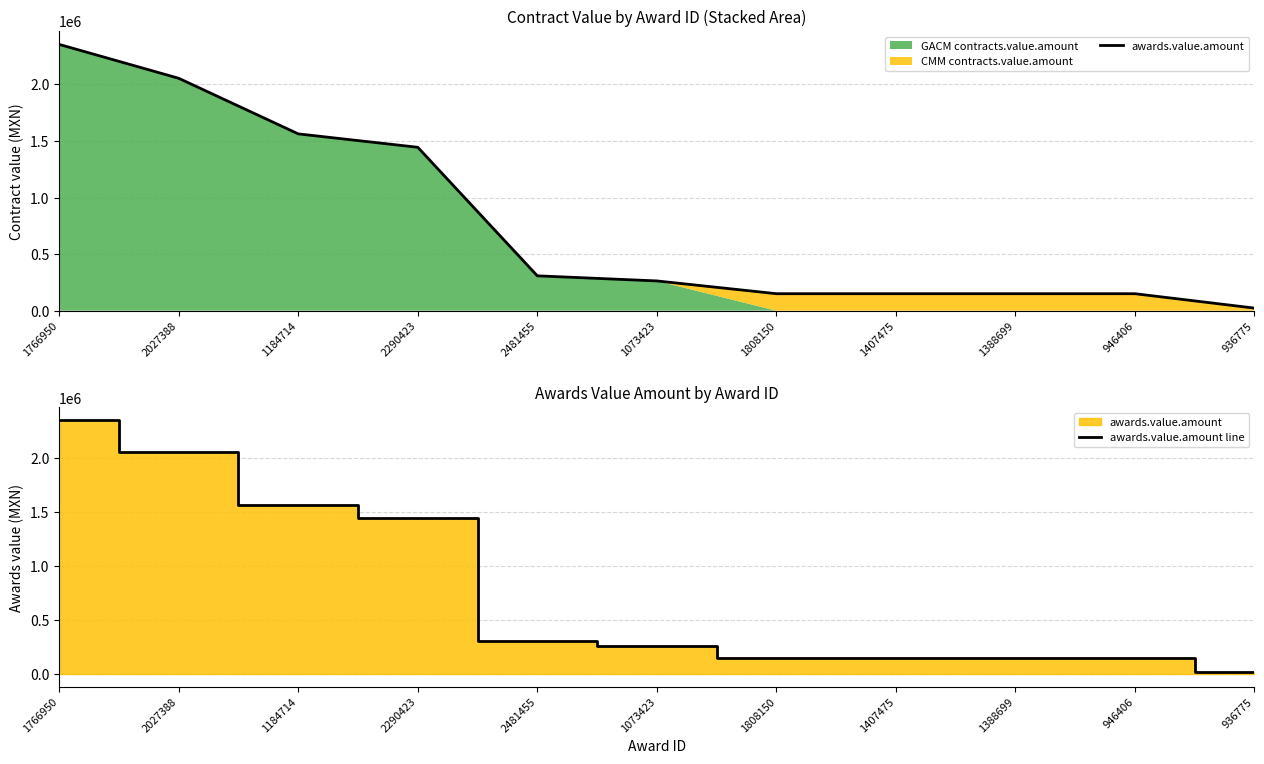

Where does the awards.value.amount series first go above 262931?

1766950